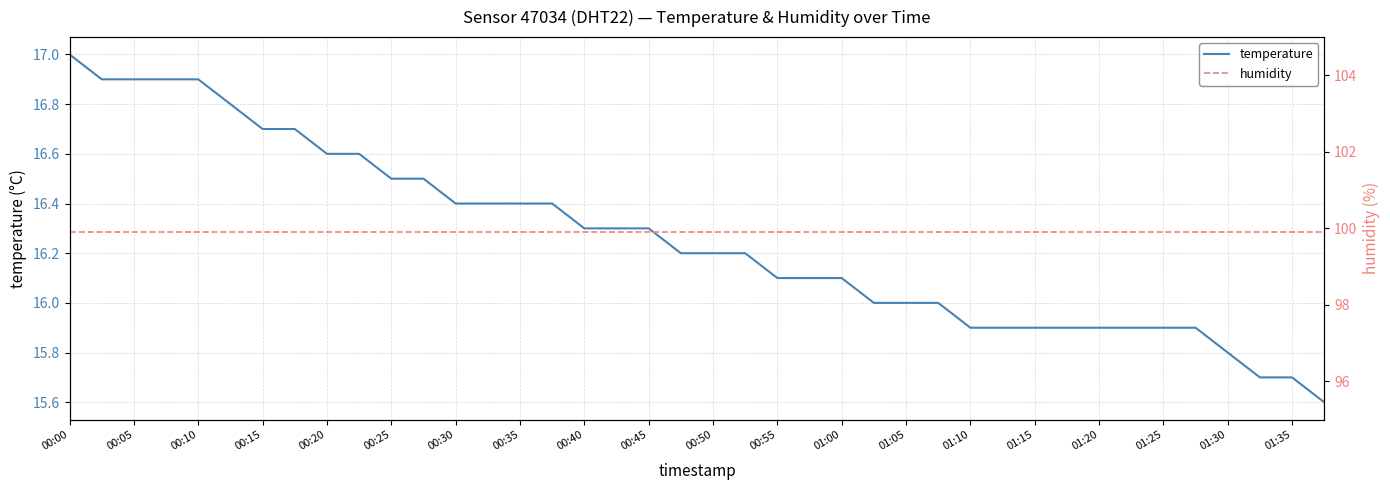

List the series in order of their peak value, highest first.

humidity, temperature